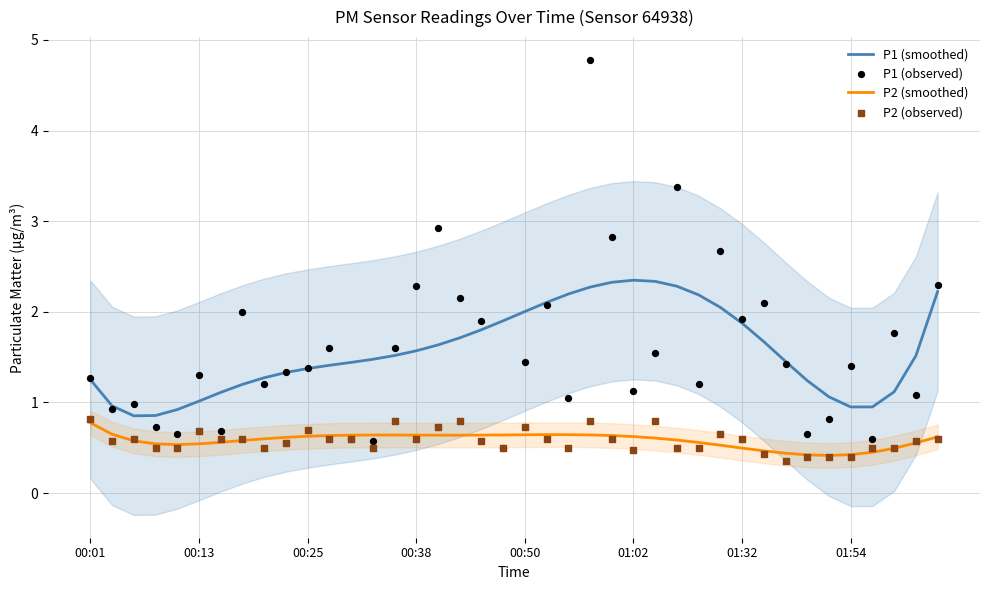

What are all the series names shown in the legend?

P1 (smoothed), P2 (smoothed), P1 (observed), P2 (observed)